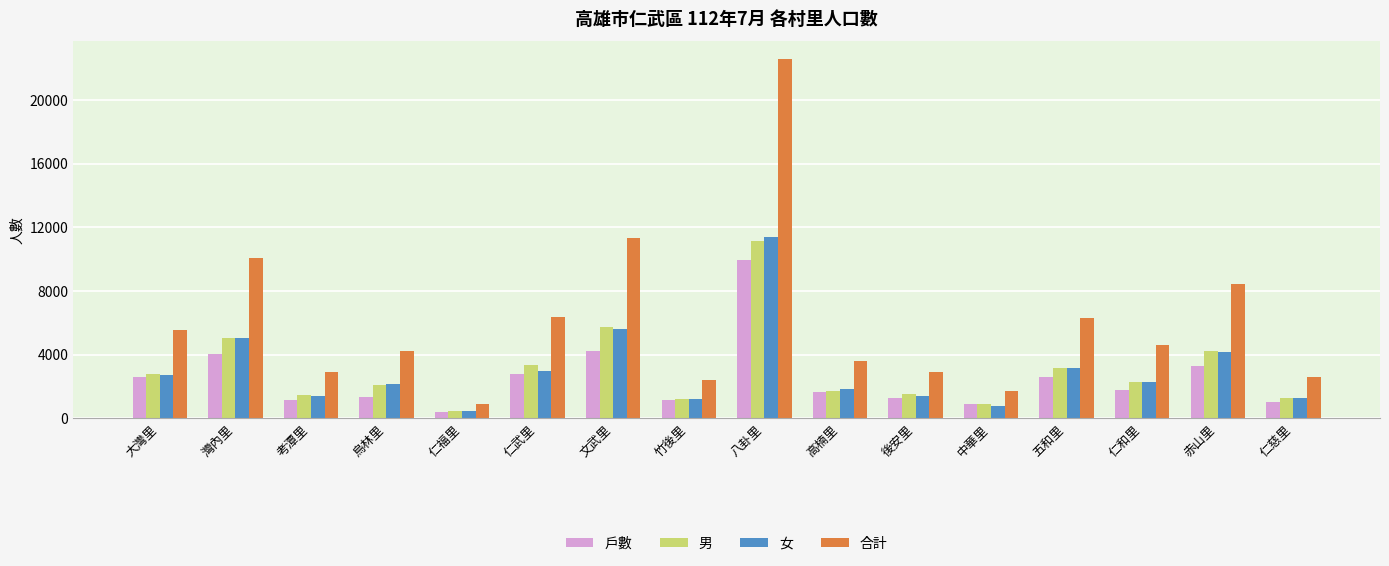

How many values in the 戶數 series are below 1759?

8